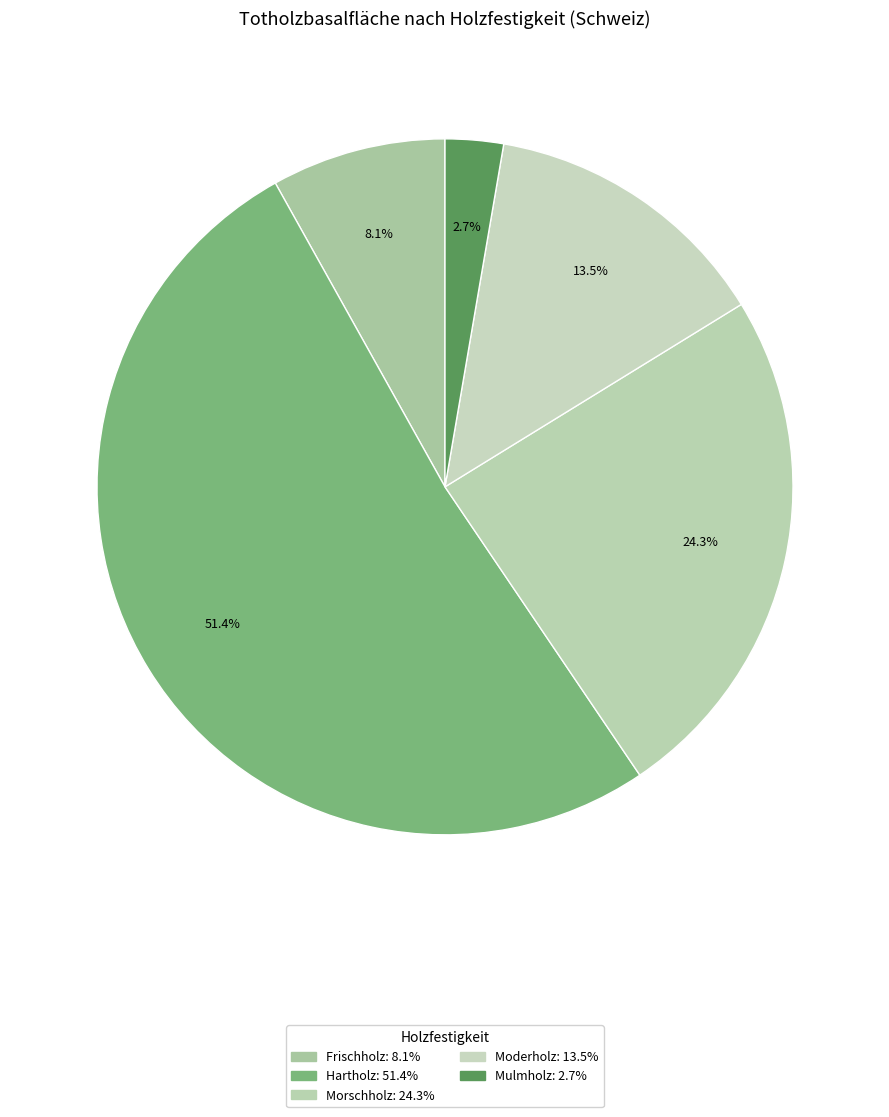

Count the number of slices in the pie.

5